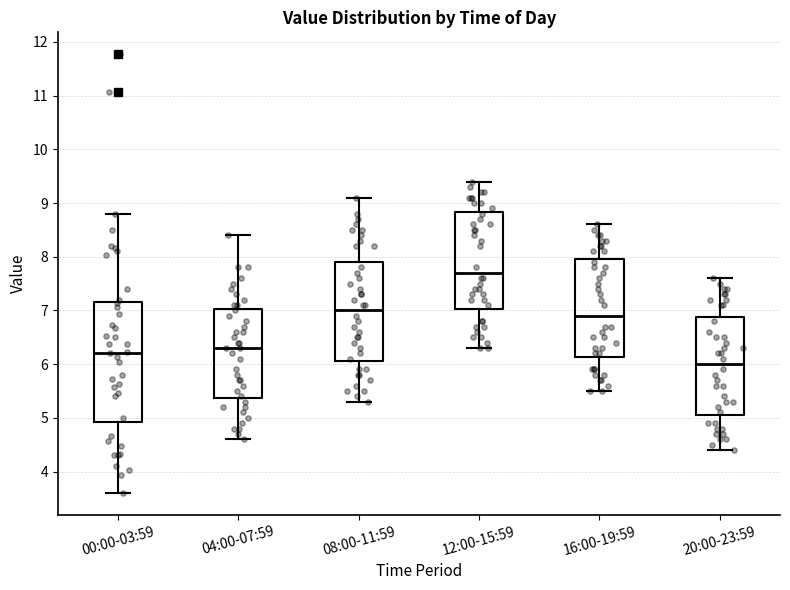

Which box's median line is the lowest?

20:00-23:59